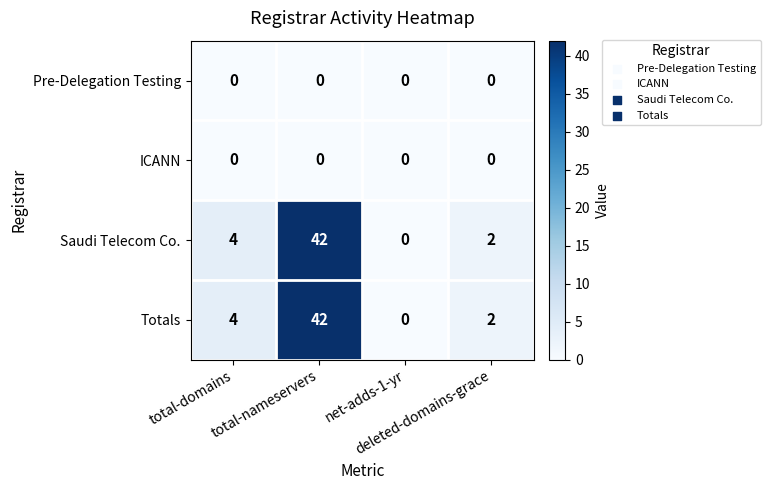

What is the greatest value displayed?

42